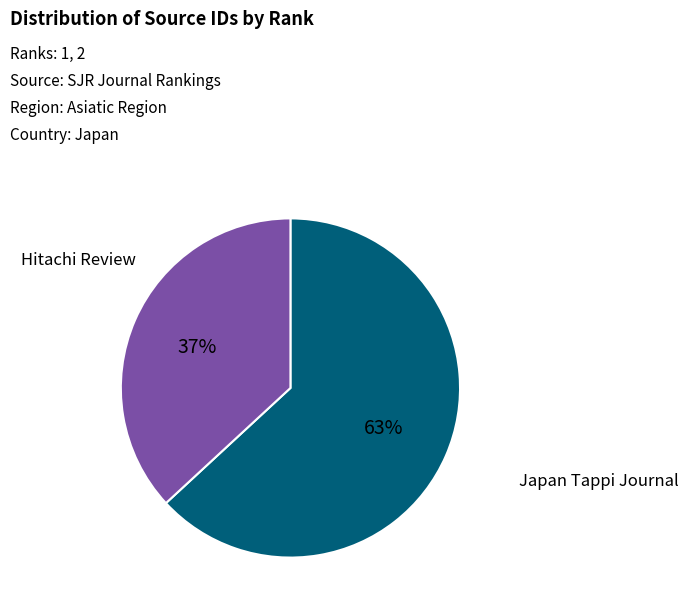

To the nearest percent, what is the difference between the largest and smallest slice percentages?

26%